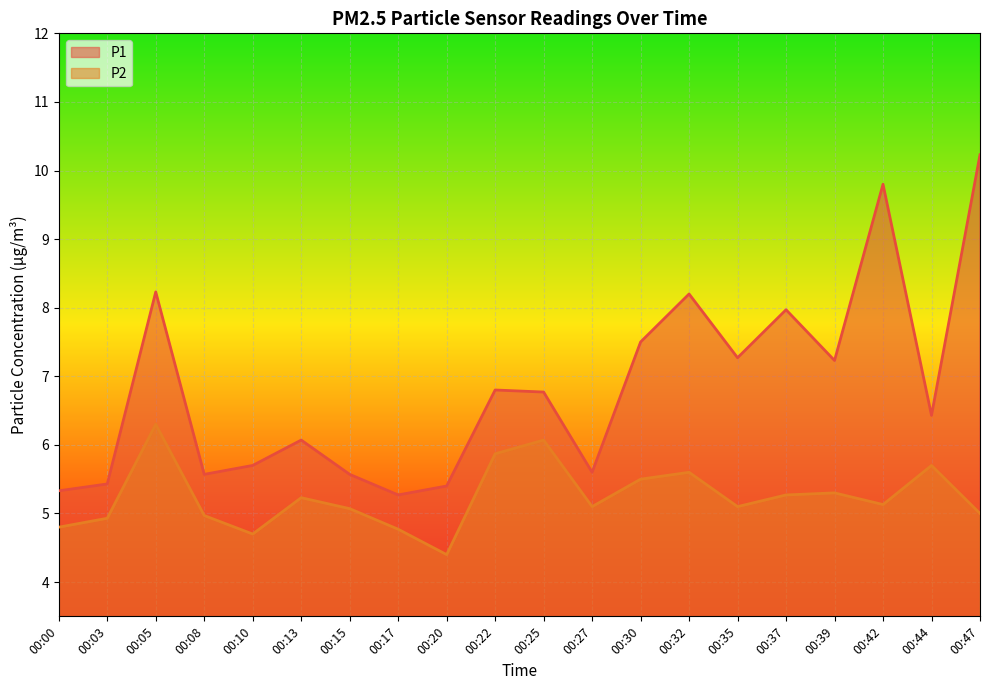

True or false: P1 has more than 1 interior local peaks.

True